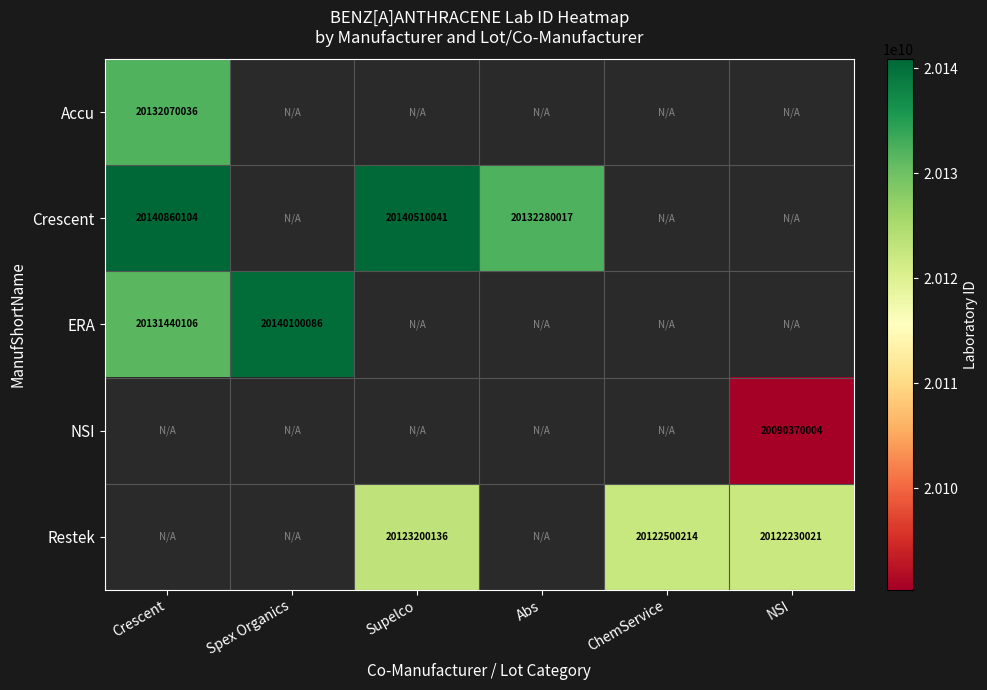

At how many categories does at least one series exceed 20099963069?

6